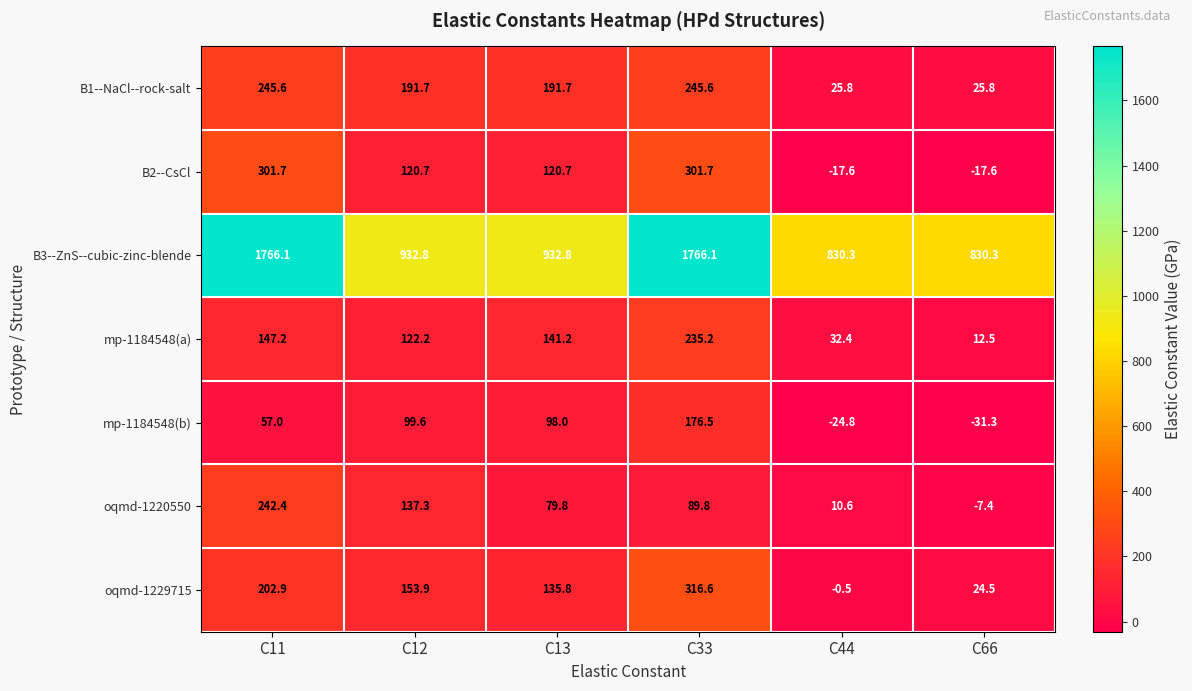

Which series changed the most between C11 and C12?

B3--ZnS--cubic-zinc-blende